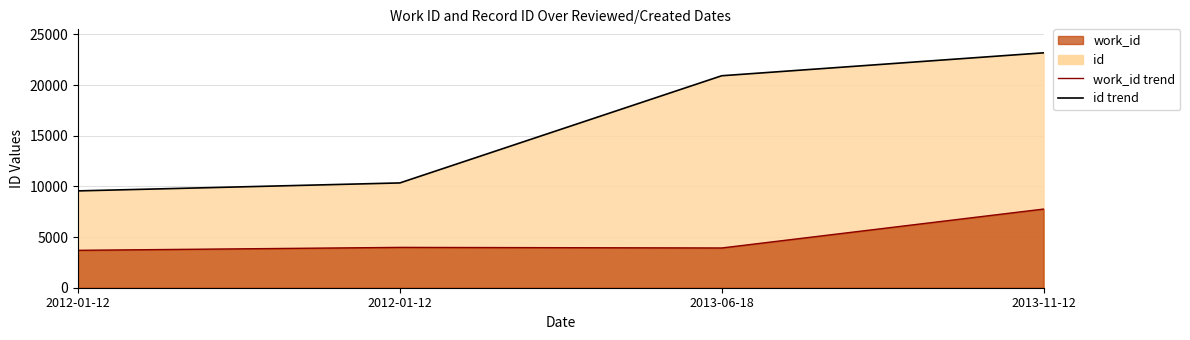

How many lines are shown in the chart?

2